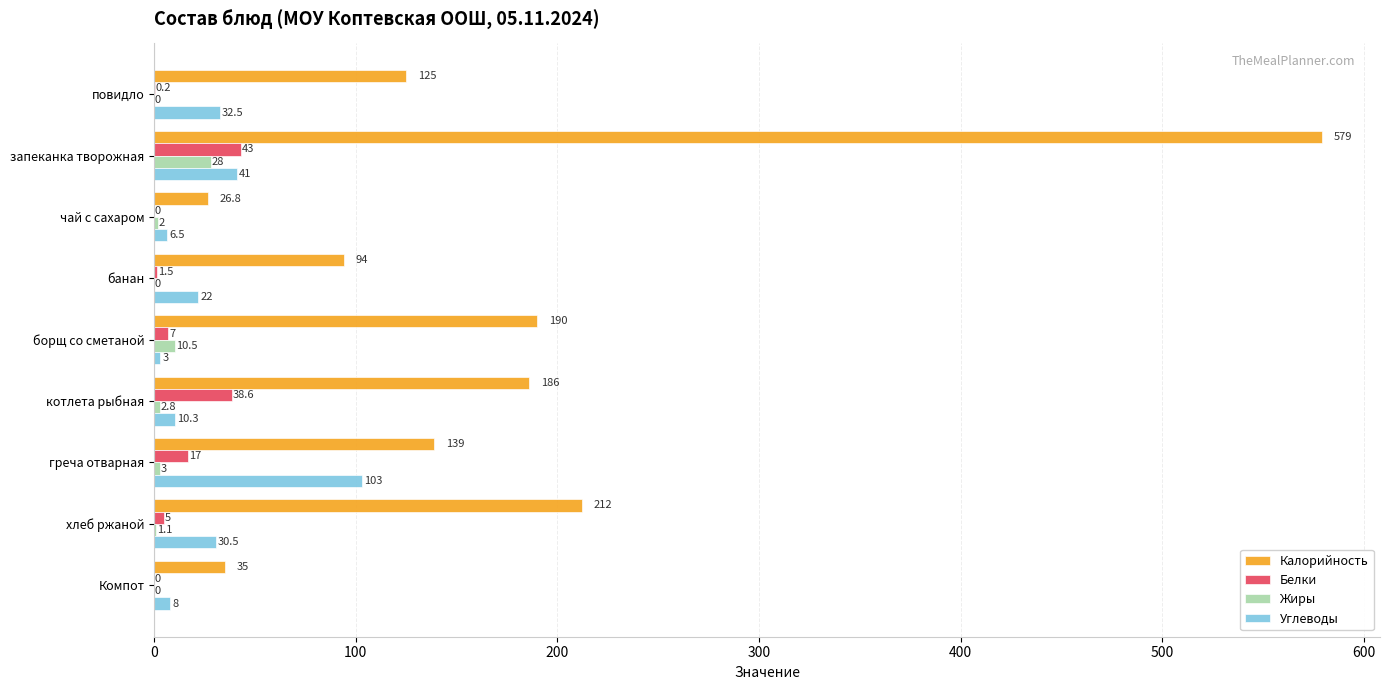

At which category is the sum across all series the highest?

запеканка творожная